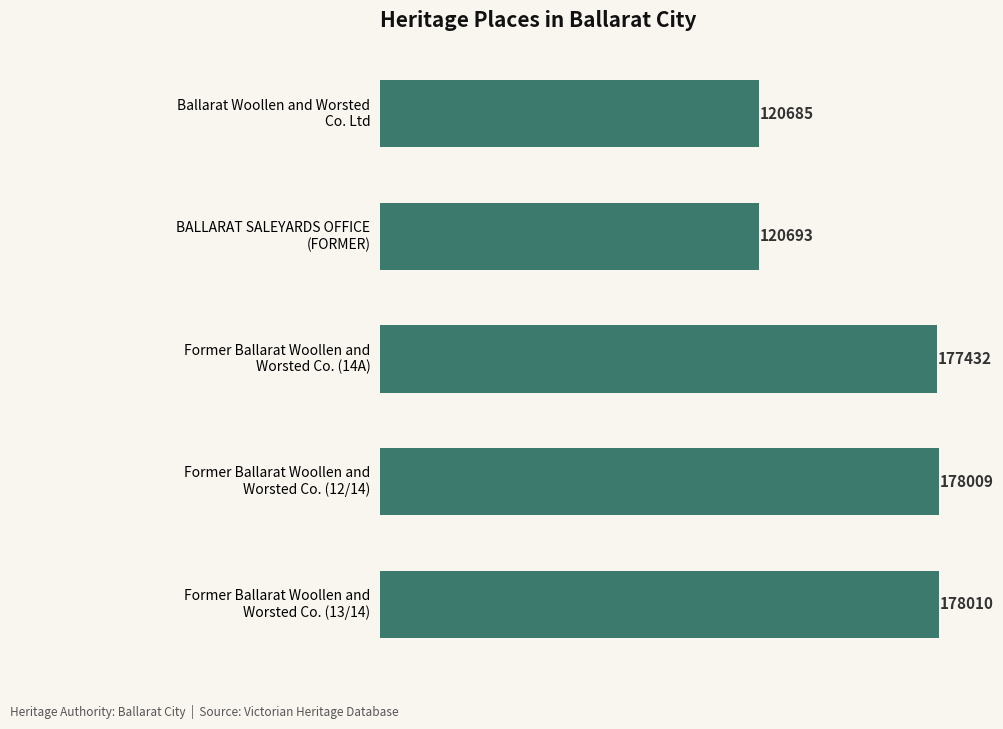

Rank the categories by value from highest to lowest.

Former Ballarat Woollen and
Worsted Co. (13/14), Former Ballarat Woollen and
Worsted Co. (12/14), Former Ballarat Woollen and
Worsted Co. (14A), BALLARAT SALEYARDS OFFICE
(FORMER), Ballarat Woollen and Worsted
Co. Ltd